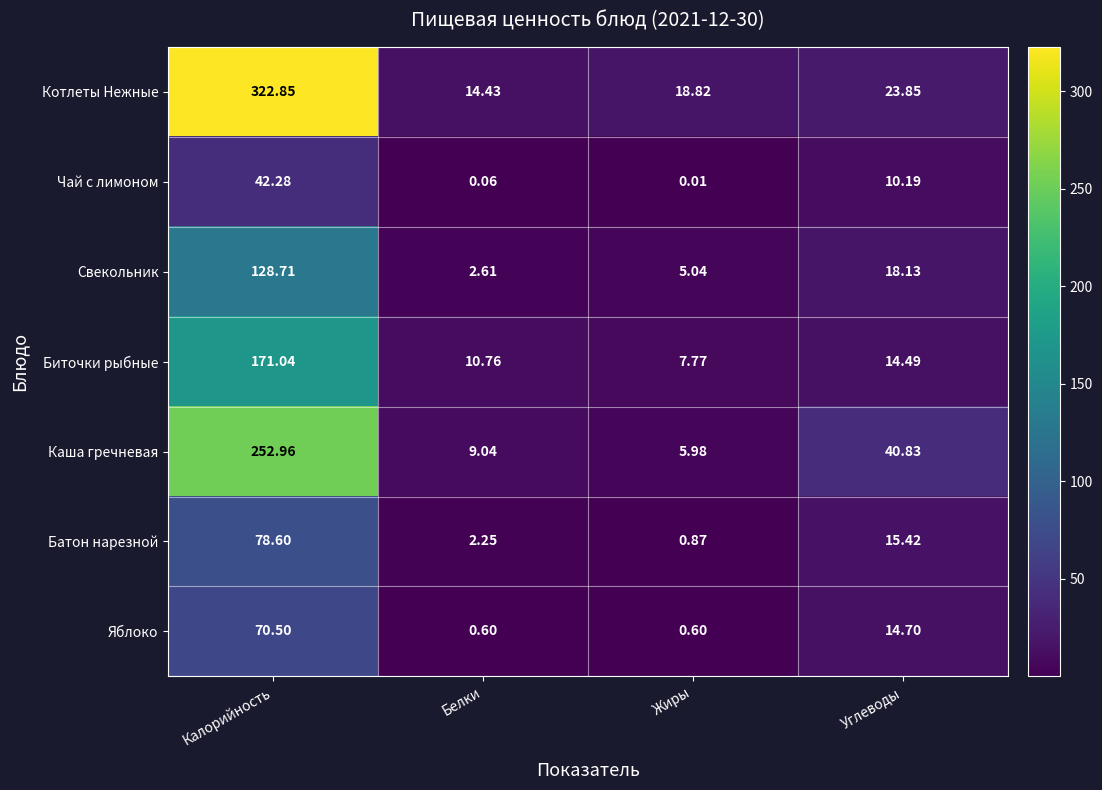

How many data points in Батон нарезной are less than 15?

2